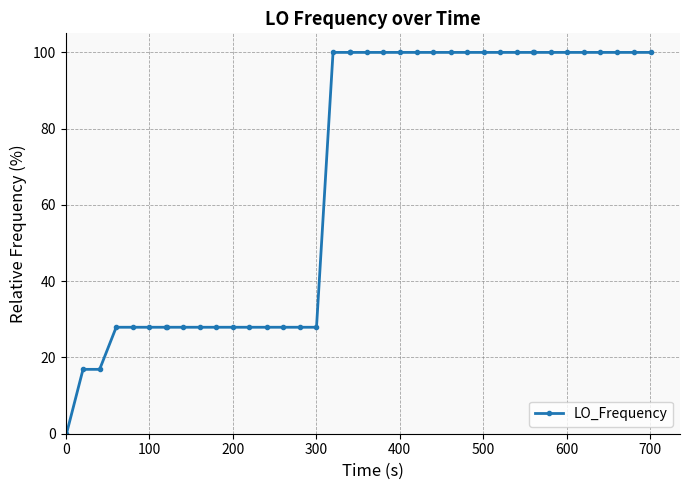

What is the maximum value shown in the chart?

100.0